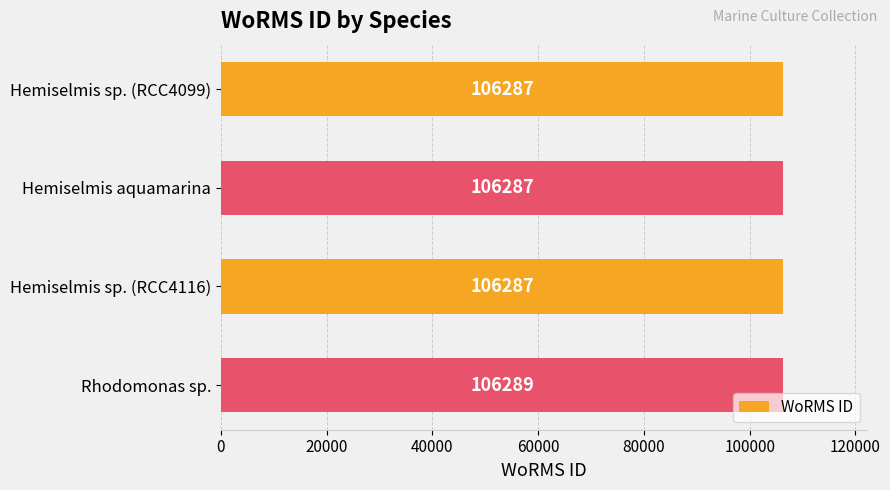

What is the sum of all values?

425150